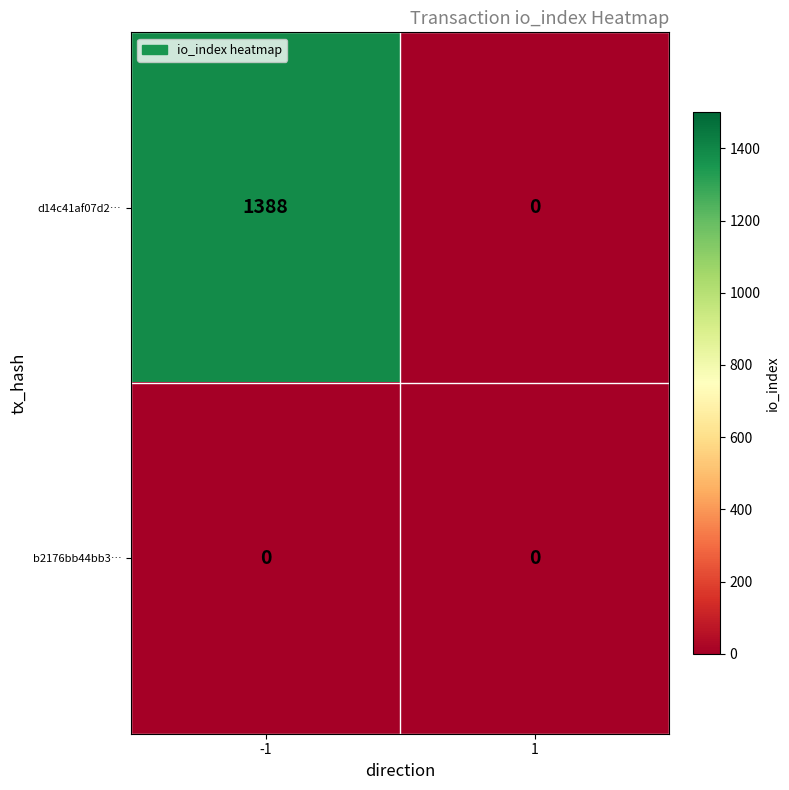

Reading right to left, transcribe all the data shown in this chart.

d14c41af07d2…: 0	1388
b2176bb44bb3…: 0	0